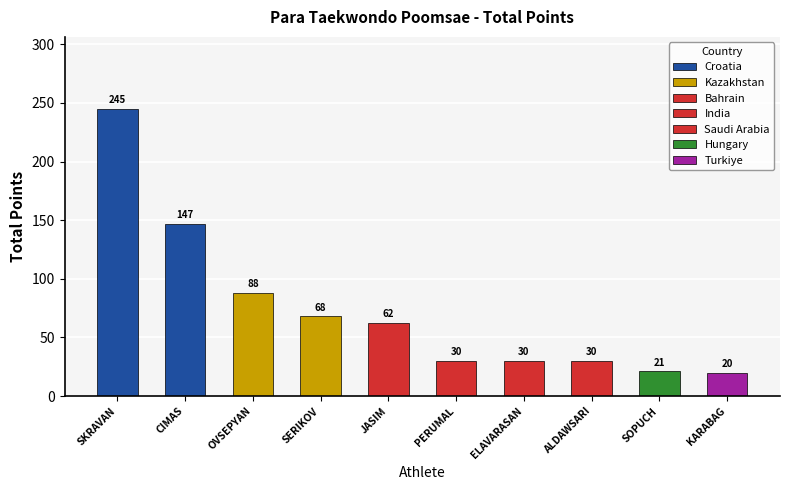

Is it true that the value at KAZ-3395 is 115.0?

False